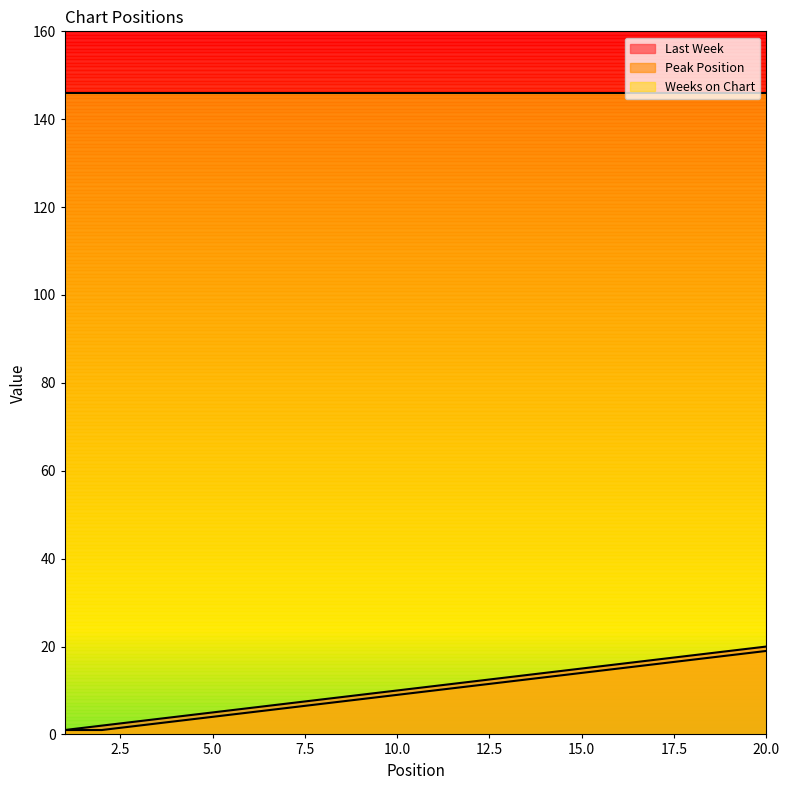

At how many categories does at least one series exceed 18?

20